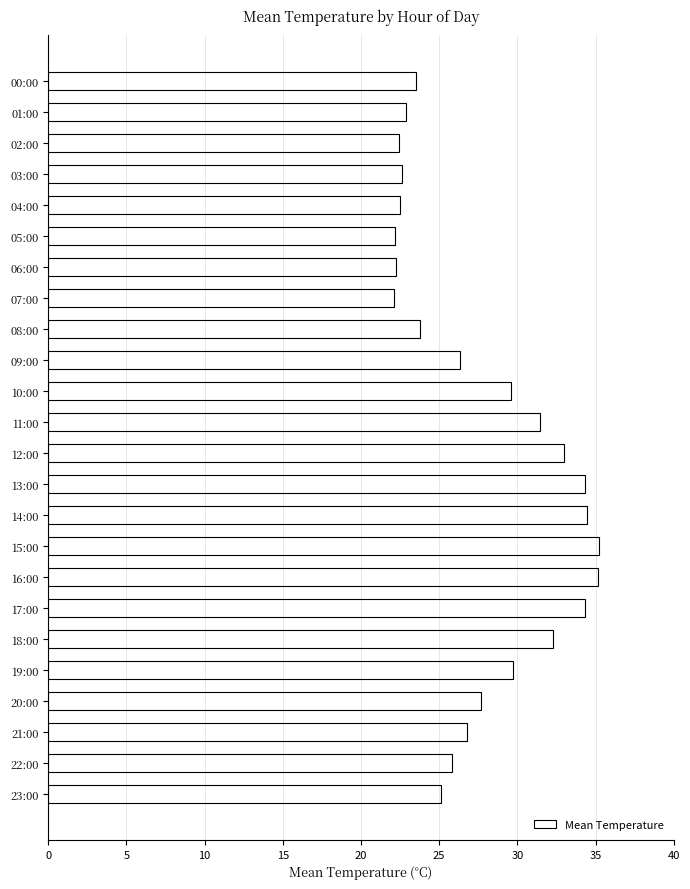

What is the sum of all values?

665.3